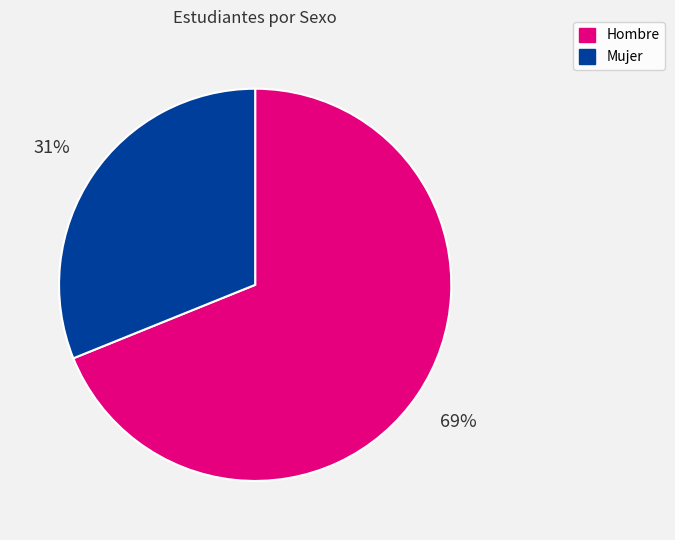

To the nearest percent, what is the difference between the largest and smallest slice percentages?

38%